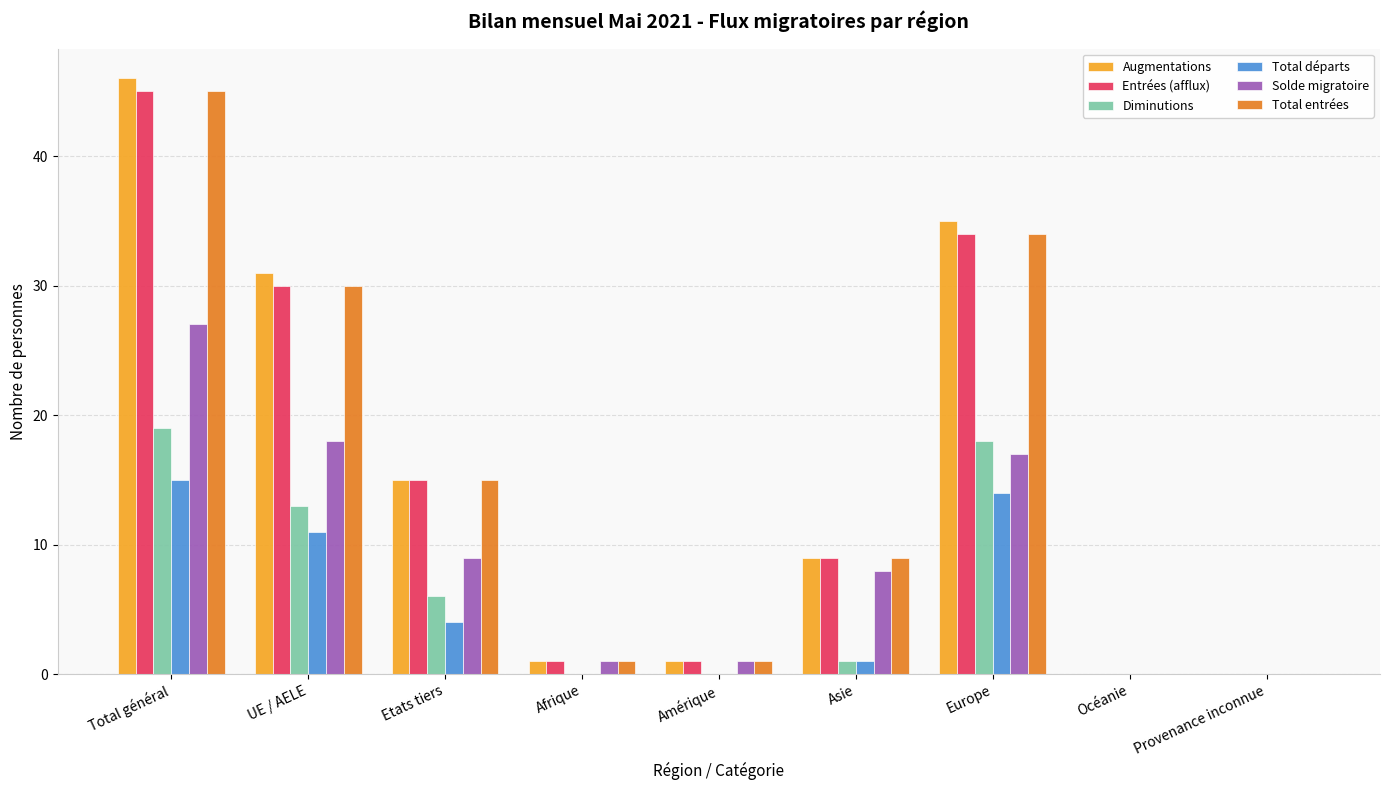

Reading left to right, list all the values displayed in this chart.

Augmentations: Total général=46	UE / AELE=31	Etats tiers=15	Afrique=1	Amérique=1	Asie=9	Europe=35	Océanie=0	Provenance inconnue=0
Entrées (afflux): Total général=45	UE / AELE=30	Etats tiers=15	Afrique=1	Amérique=1	Asie=9	Europe=34	Océanie=0	Provenance inconnue=0
Diminutions: Total général=19	UE / AELE=13	Etats tiers=6	Afrique=0	Amérique=0	Asie=1	Europe=18	Océanie=0	Provenance inconnue=0
Total départs: Total général=15	UE / AELE=11	Etats tiers=4	Afrique=0	Amérique=0	Asie=1	Europe=14	Océanie=0	Provenance inconnue=0
Solde migratoire: Total général=27	UE / AELE=18	Etats tiers=9	Afrique=1	Amérique=1	Asie=8	Europe=17	Océanie=0	Provenance inconnue=0
Total entrées: Total général=45	UE / AELE=30	Etats tiers=15	Afrique=1	Amérique=1	Asie=9	Europe=34	Océanie=0	Provenance inconnue=0